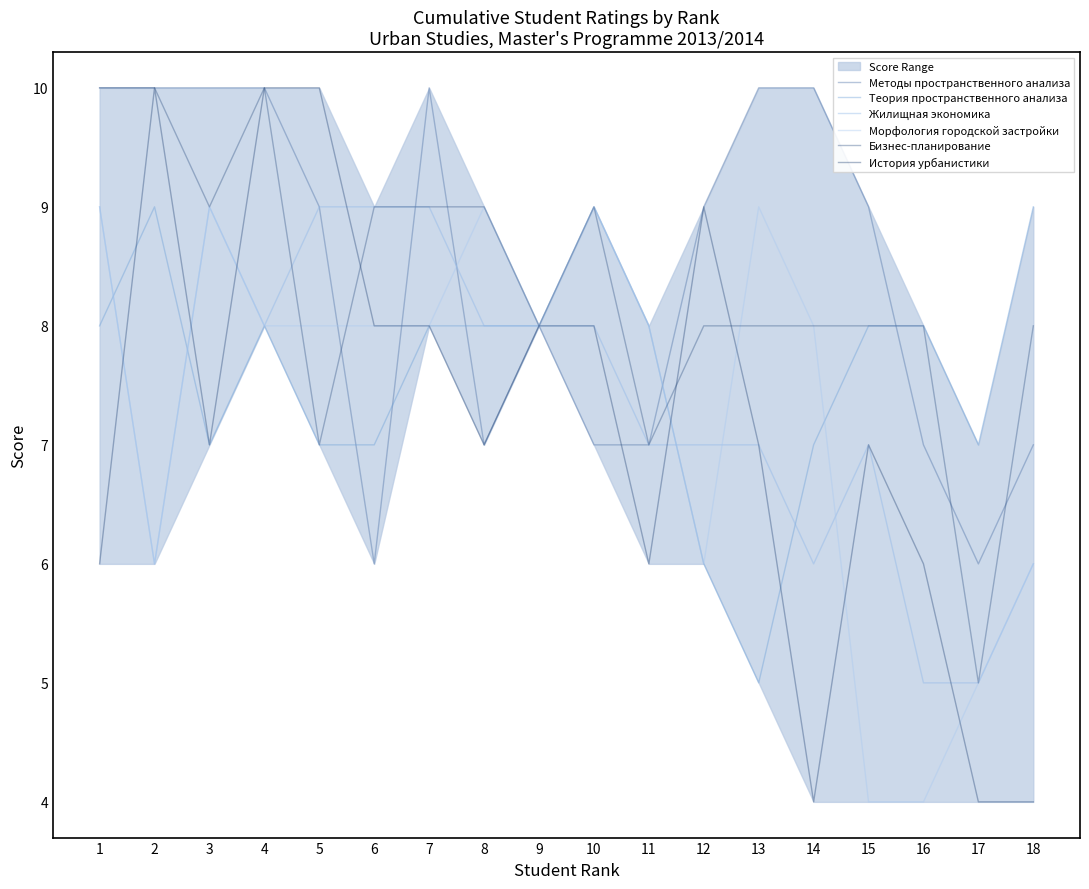

How many lines are shown in the chart?

6